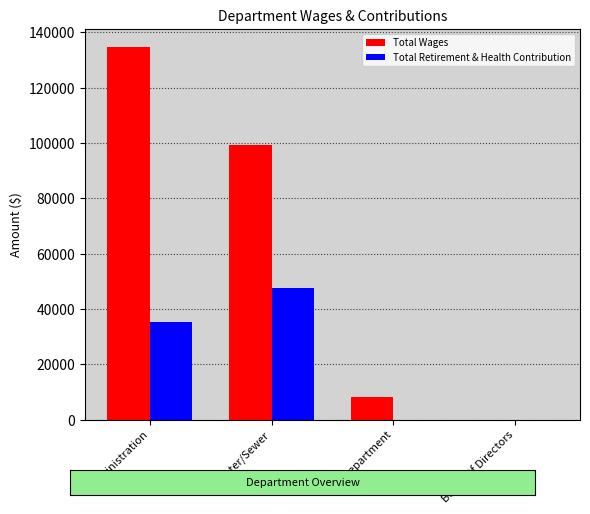

What is the sum of all Total Retirement & Health Contribution values?

82710